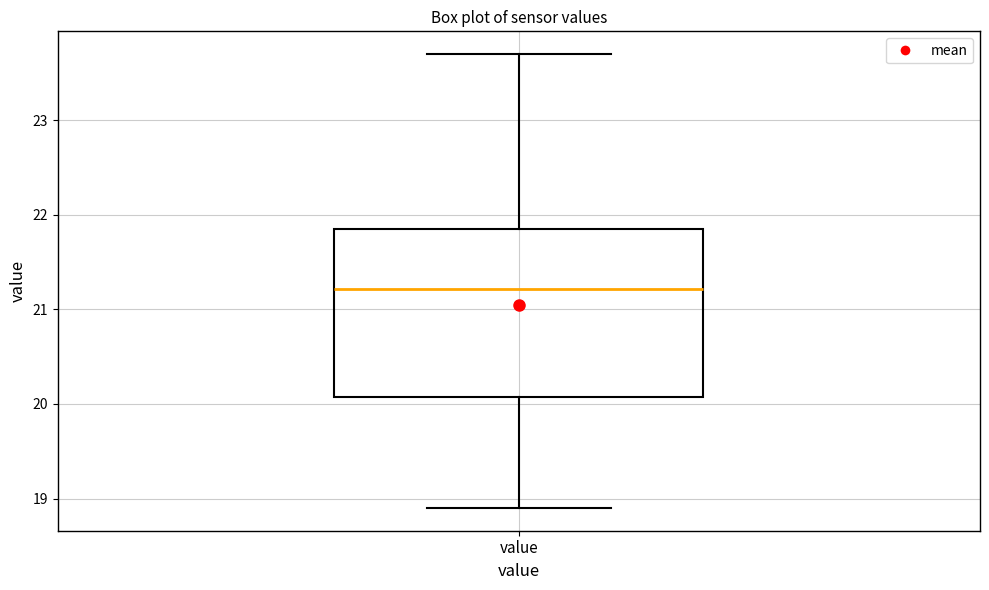

Transcribe this box plot: give where the median line is, the range the box spans, and where the two whiskers end, as read against the y-axis. The values are not printed on the chart, so give them approximately, as read against the axis.

median 21.2, box 20.1 to 21.9, whiskers 18.9 to 23.7